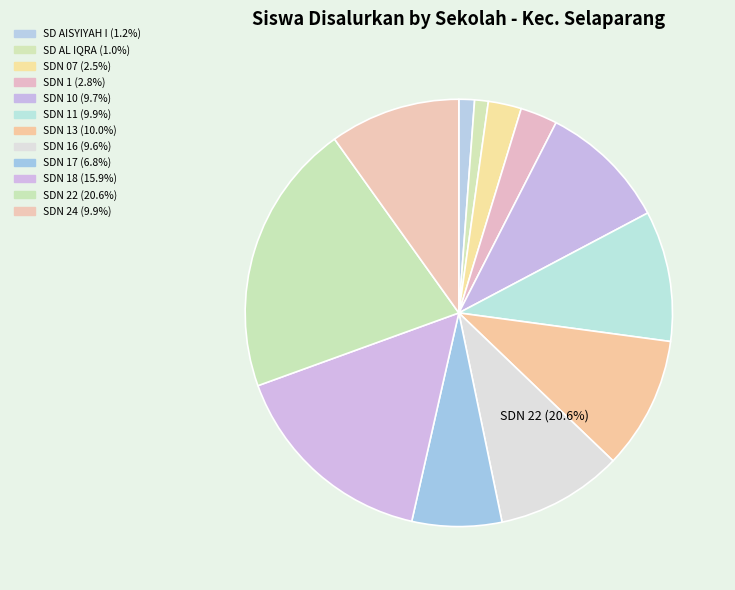

Count the number of slices in the pie.

12